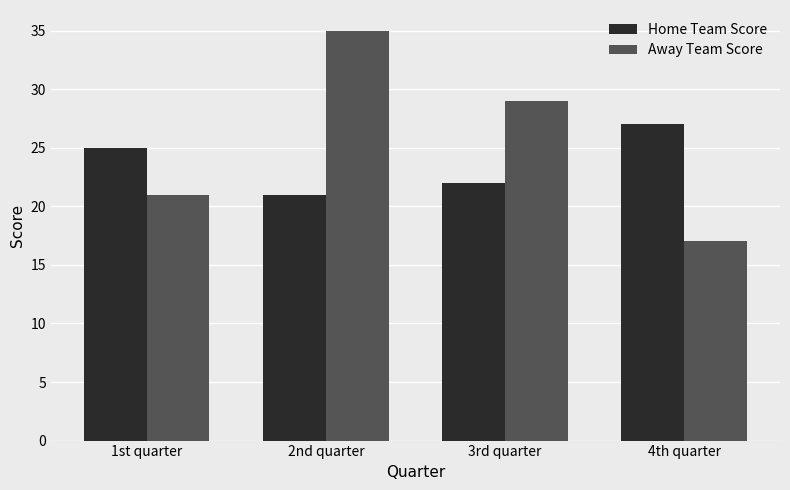

Does the chart contain any negative values?

No